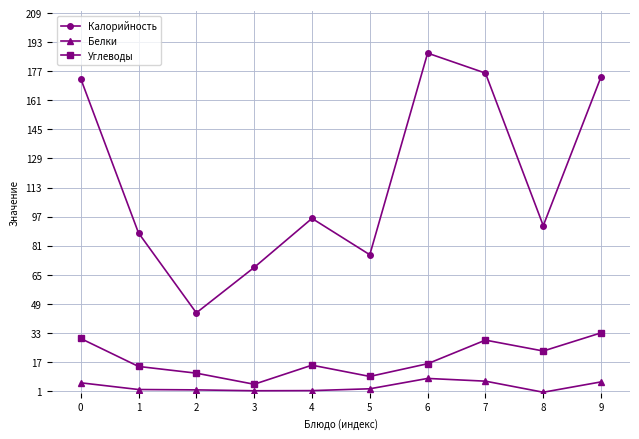

Is the value of Углеводы at 0 greater than the value of Белки at 6?

Yes